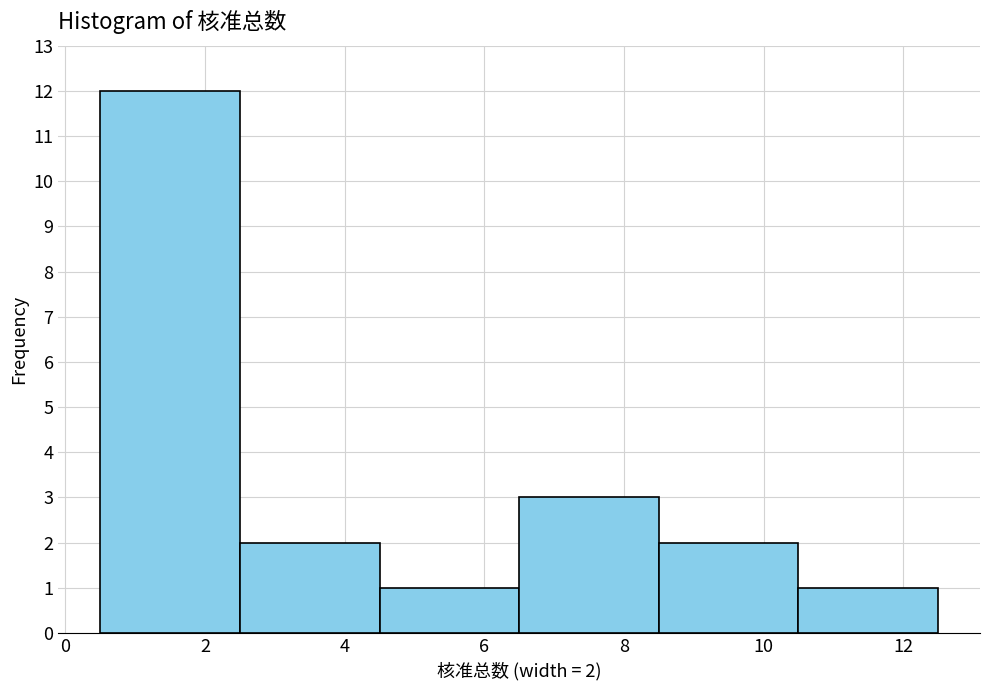

Which range on the x-axis has the tallest bar?

0.5 to 2.5